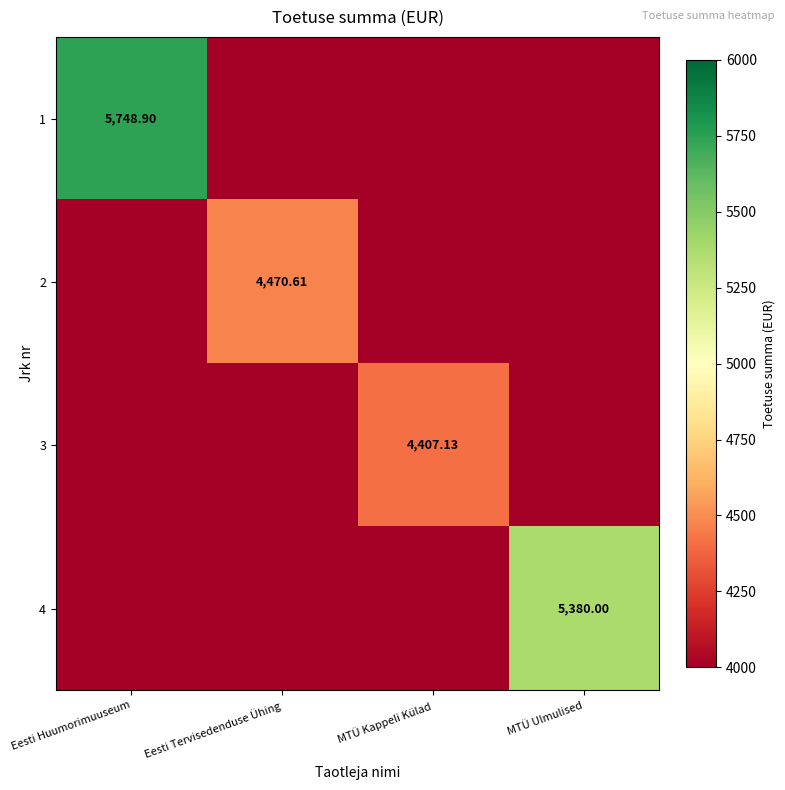

What is the lowest value of the 2 series?

4000.0